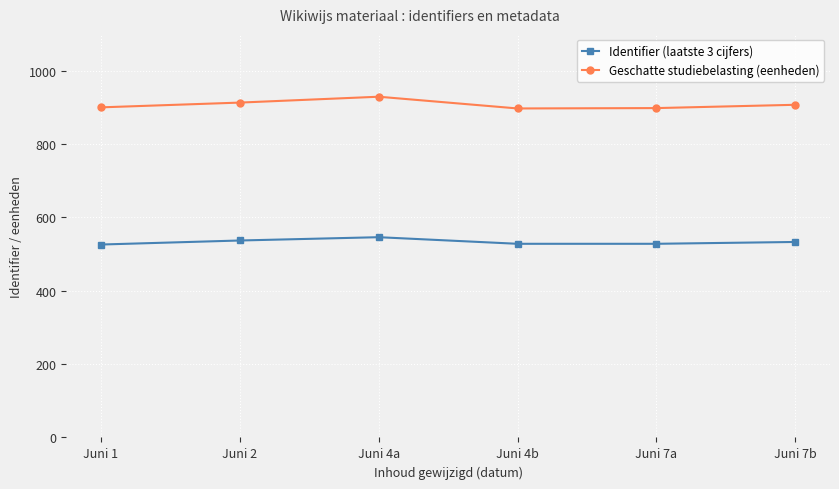

Where does the Geschatte studiebelasting (eenheden) series first go above 907?

Juni 2